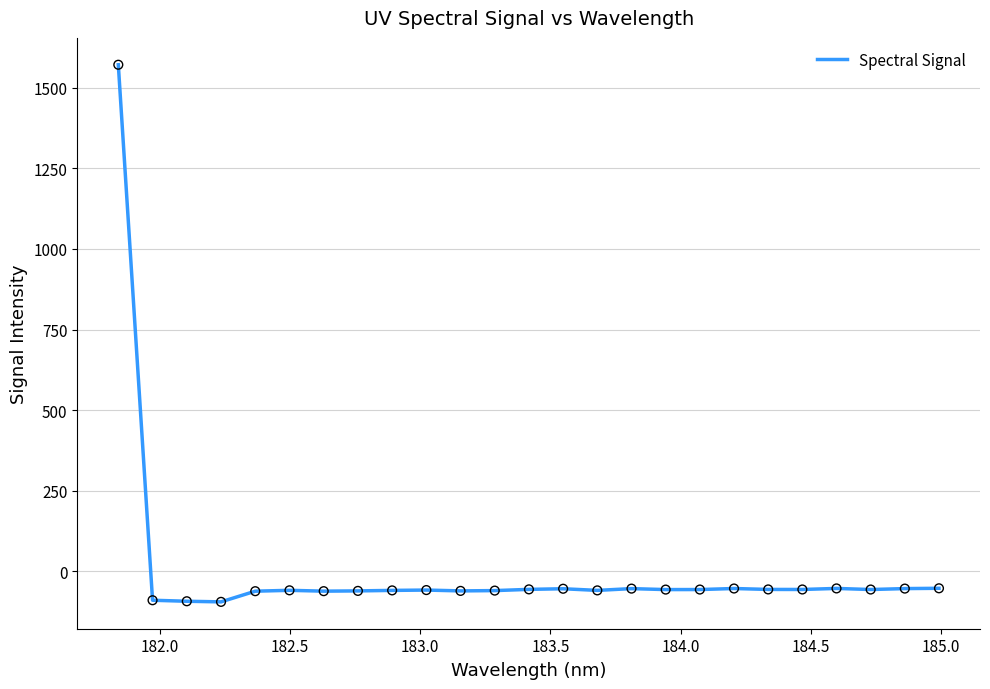

What is the difference between the maximum and minimum values?

1666.4